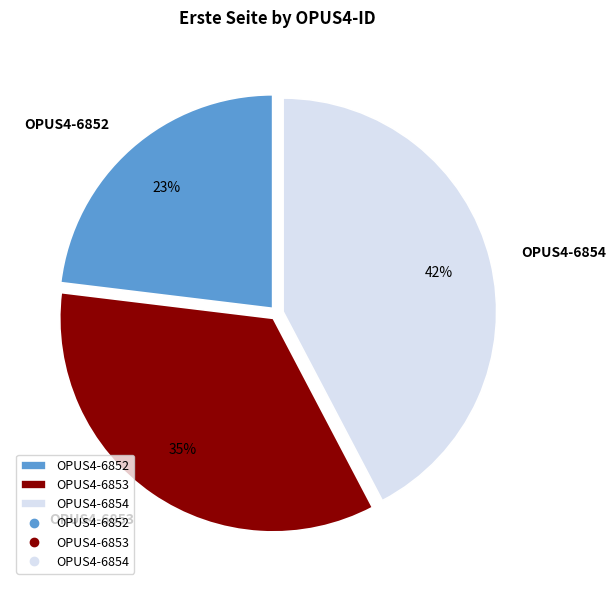

Which has a higher value, OPUS4-6853 or OPUS4-6854?

OPUS4-6854